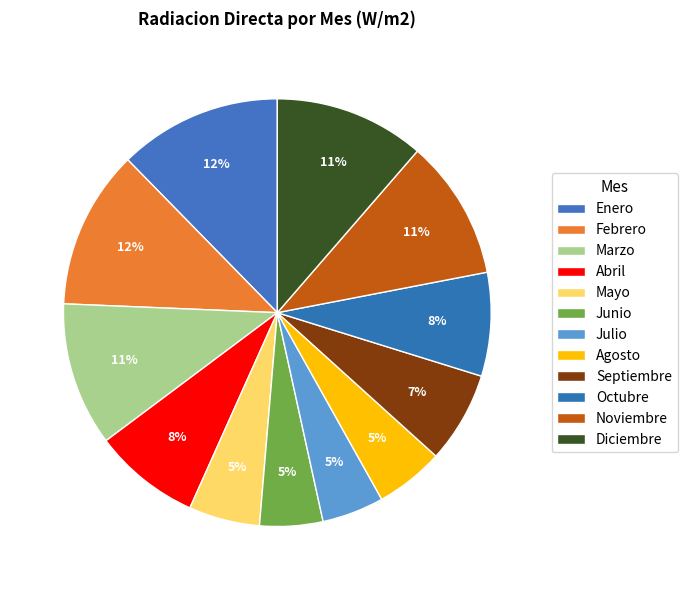

What percentage is the Noviembre slice, to the nearest percent?

11%